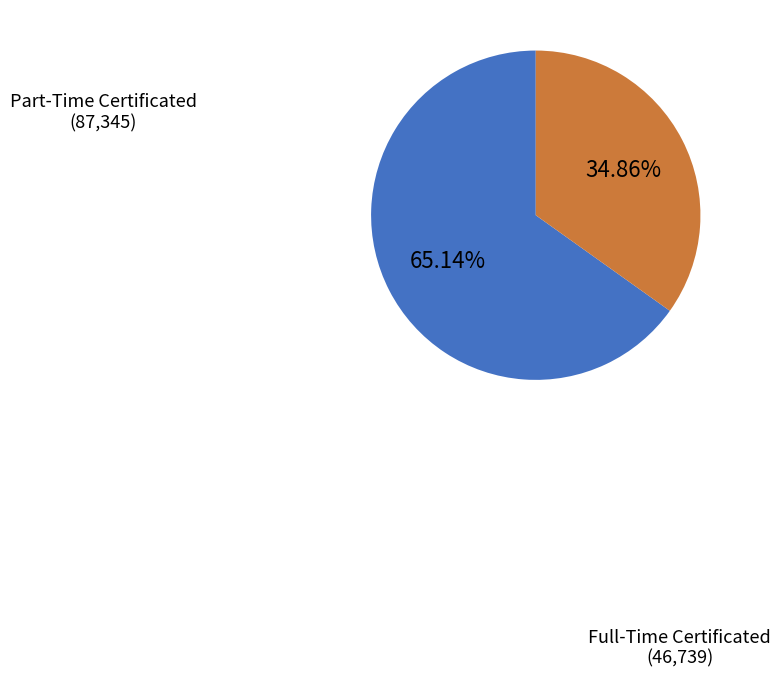

Is there any slice that represents more than half of the pie?

Yes